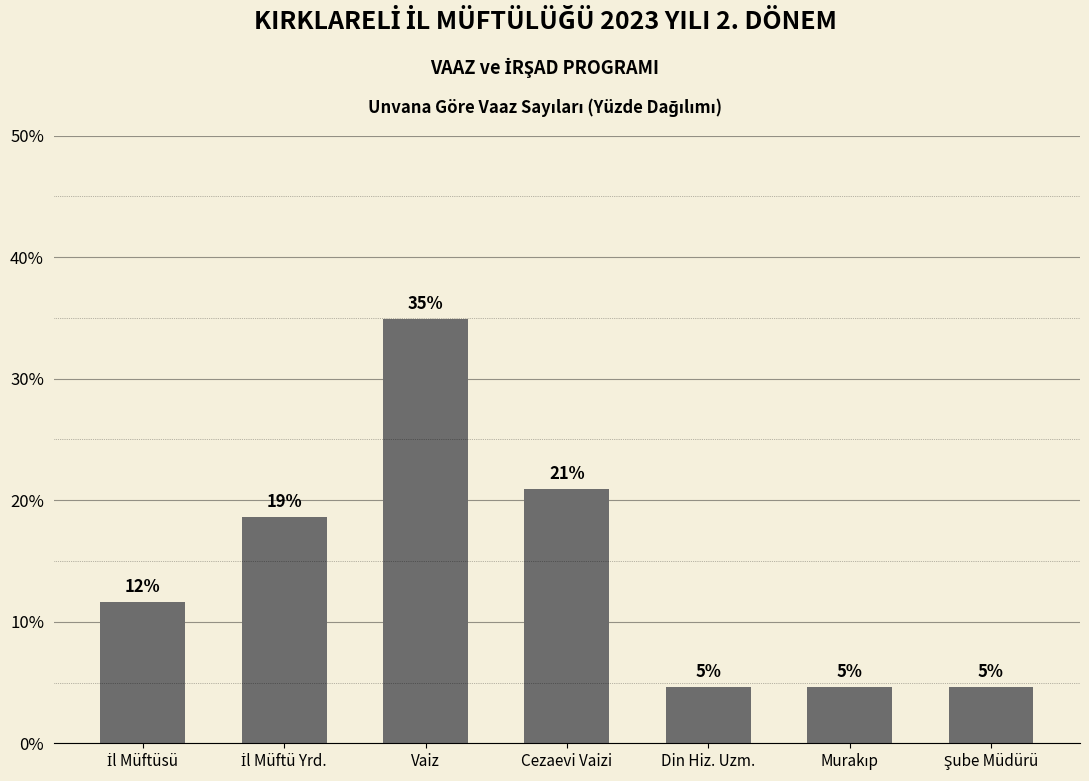

At which category does the chart reach its minimum across all series?

Din Hiz. Uzm.